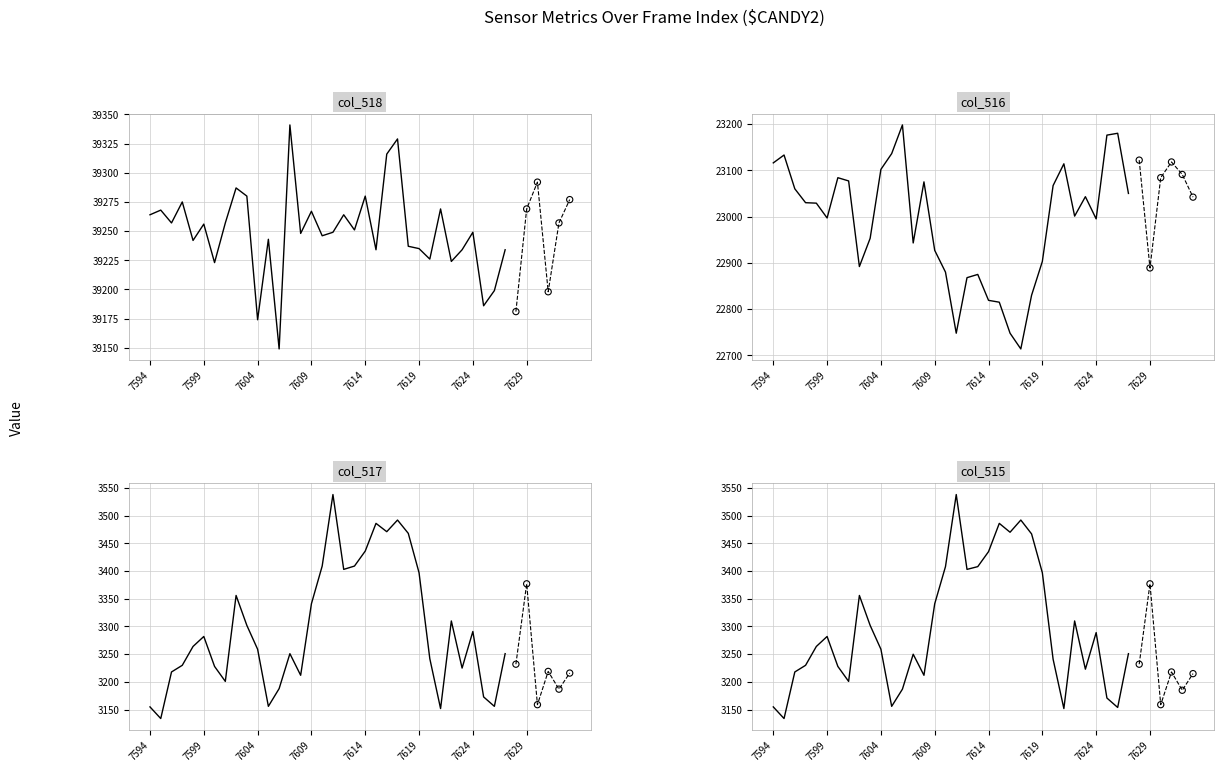

Is the value of col_517 at 33 greater than the value of col_518 at 30?

No